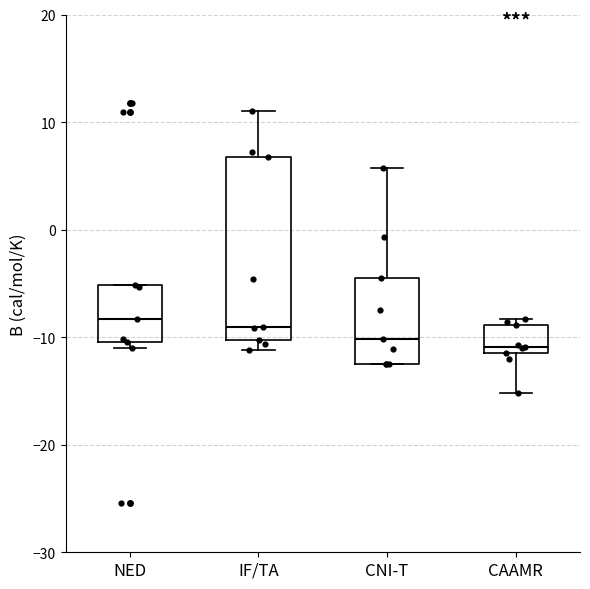

Reading left to right, read every box against the y-axis: the position of its median line, the range the box covers, and the ends of its whiskers. The values are not printed on the chart, so give them approximately, as read against the axis.

NED: median -8, box -10 to -5, whiskers -11 to -5
IF/TA: median -9, box -10 to 7, whiskers -11 to 11
CNI-T: median -10, box -12 to -4, whiskers -13 to 6
CAAMR: median -11 (just above the box's lower edge), box -11 to -9, whiskers -15 to -8